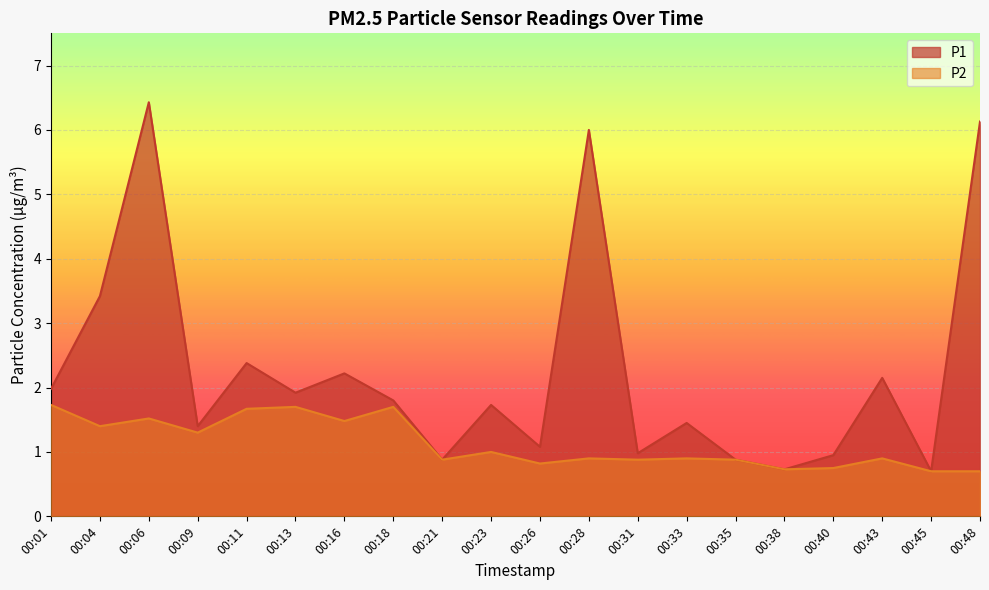

The value of P1 at 00:06 is 4.3. True or false?

False